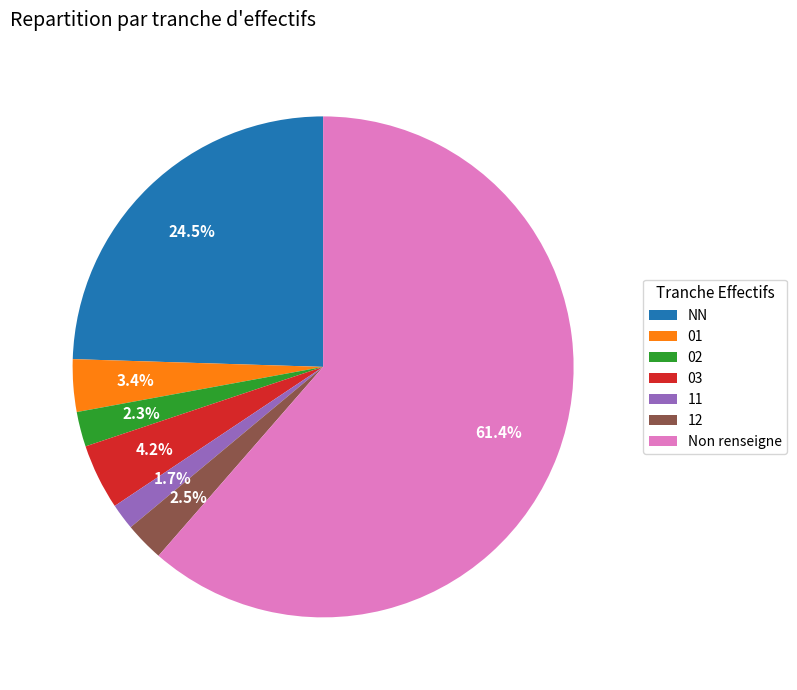

To the nearest percent, what portion does 02 represent?

2%